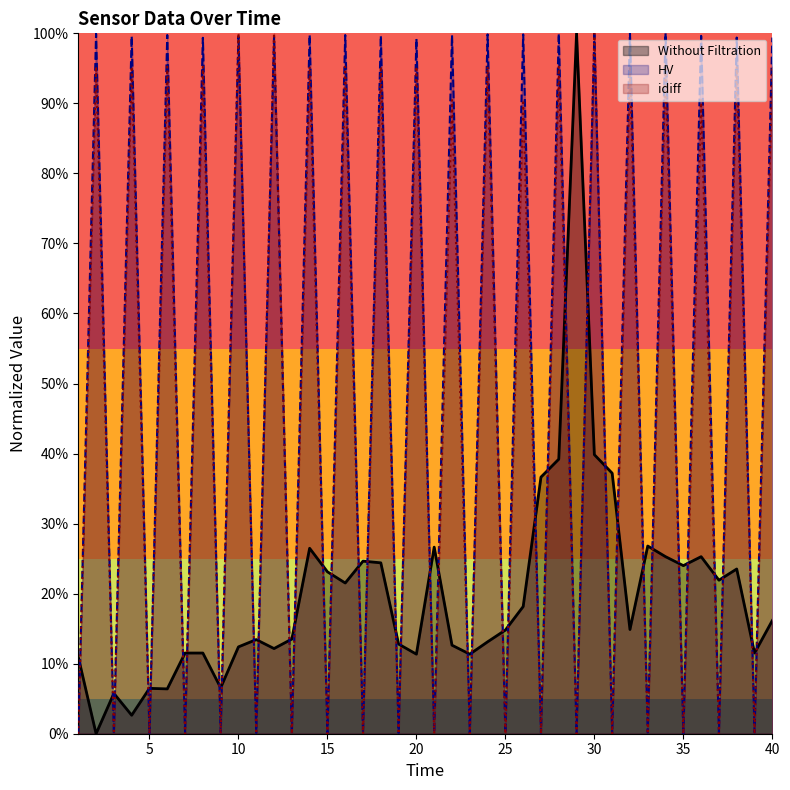

At which category does the chart reach its minimum across all series?

2